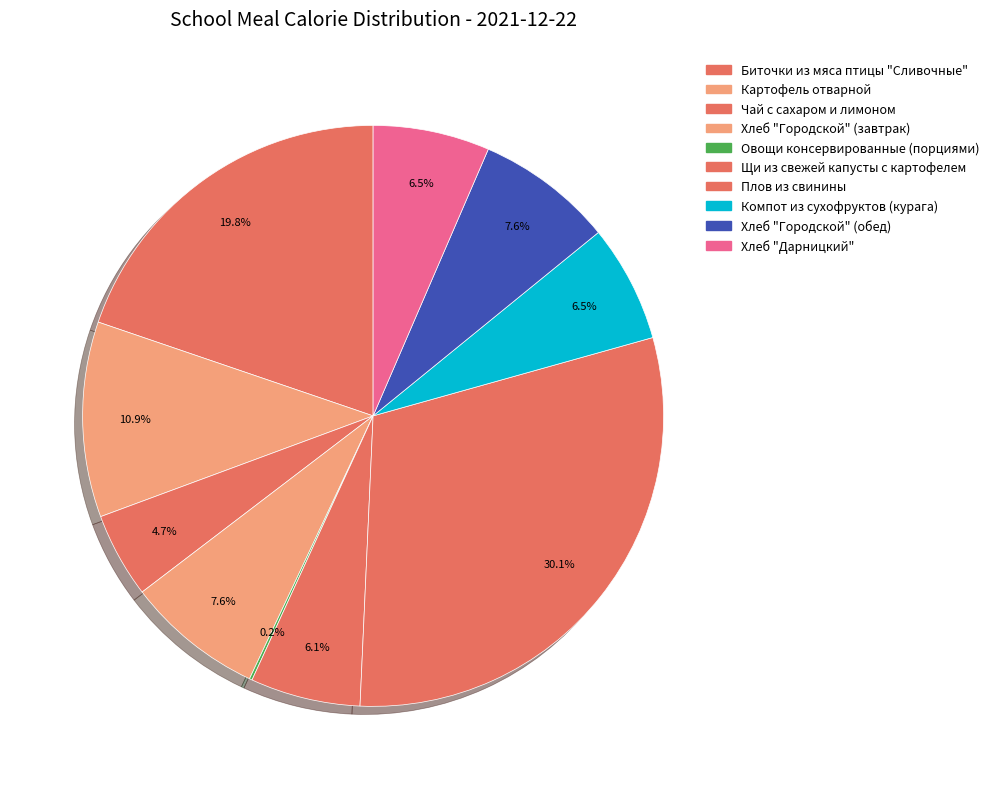

Rank the categories by value from highest to lowest.

Плов из свинины, Биточки из мяса птицы "Сливочные", Картофель отварной, Хлеб "Городской" (завтрак), Хлеб "Городской" (обед), Компот из сухофруктов (курага), Хлеб "Дарницкий", Щи из свежей капусты с картофелем, Чай с сахаром и лимоном, Овощи консервированные (порциями)